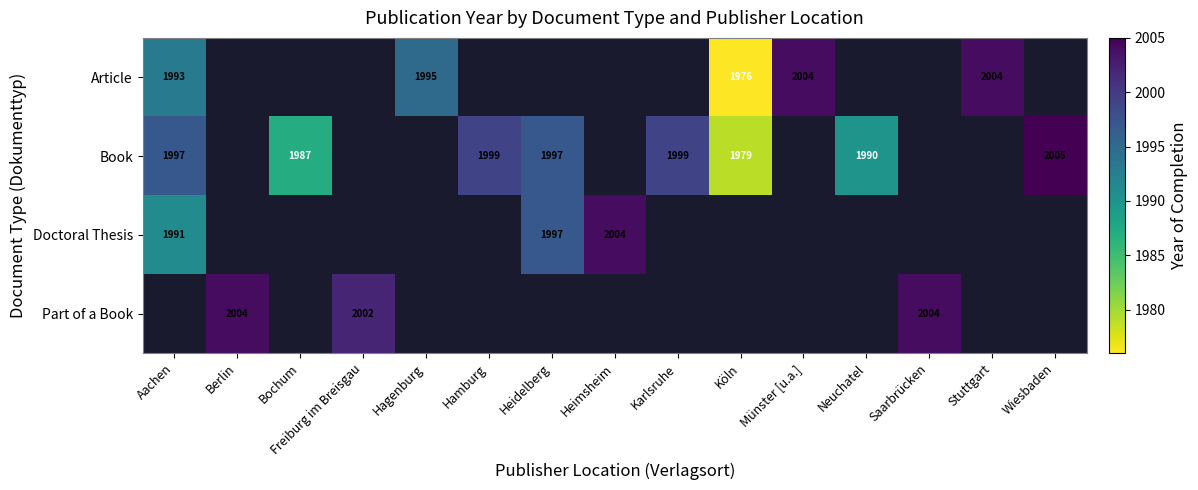

Which category has the highest value across all series?

Wiesbaden